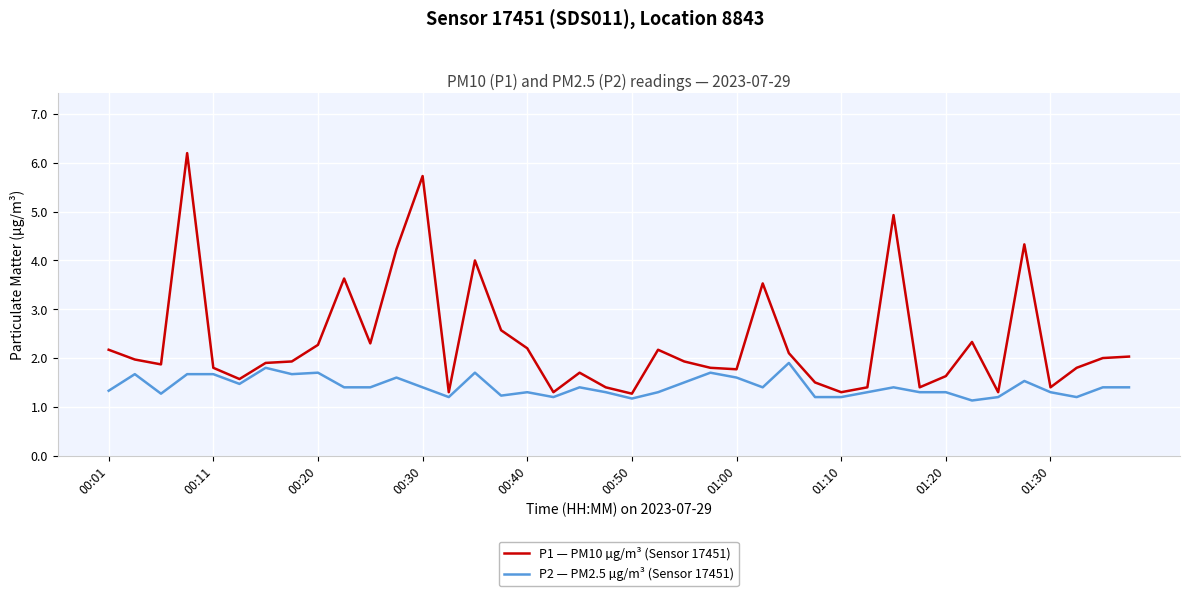

What is the minimum value for P2 — PM2.5 µg/m³ (Sensor 17451)?

1.1